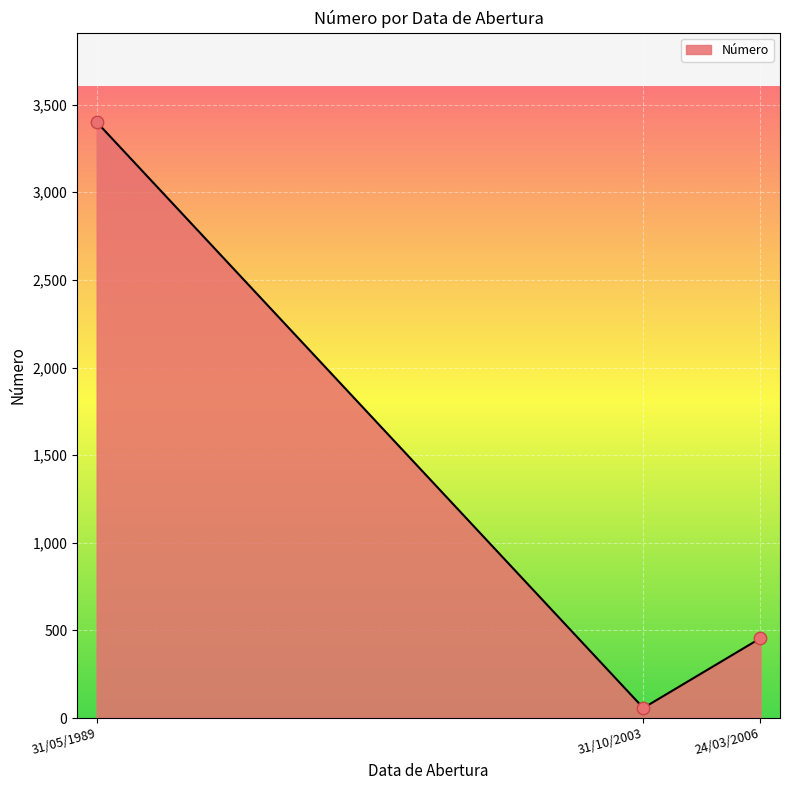

Between 24/03/2006 and 31/10/2003, which is larger?

24/03/2006